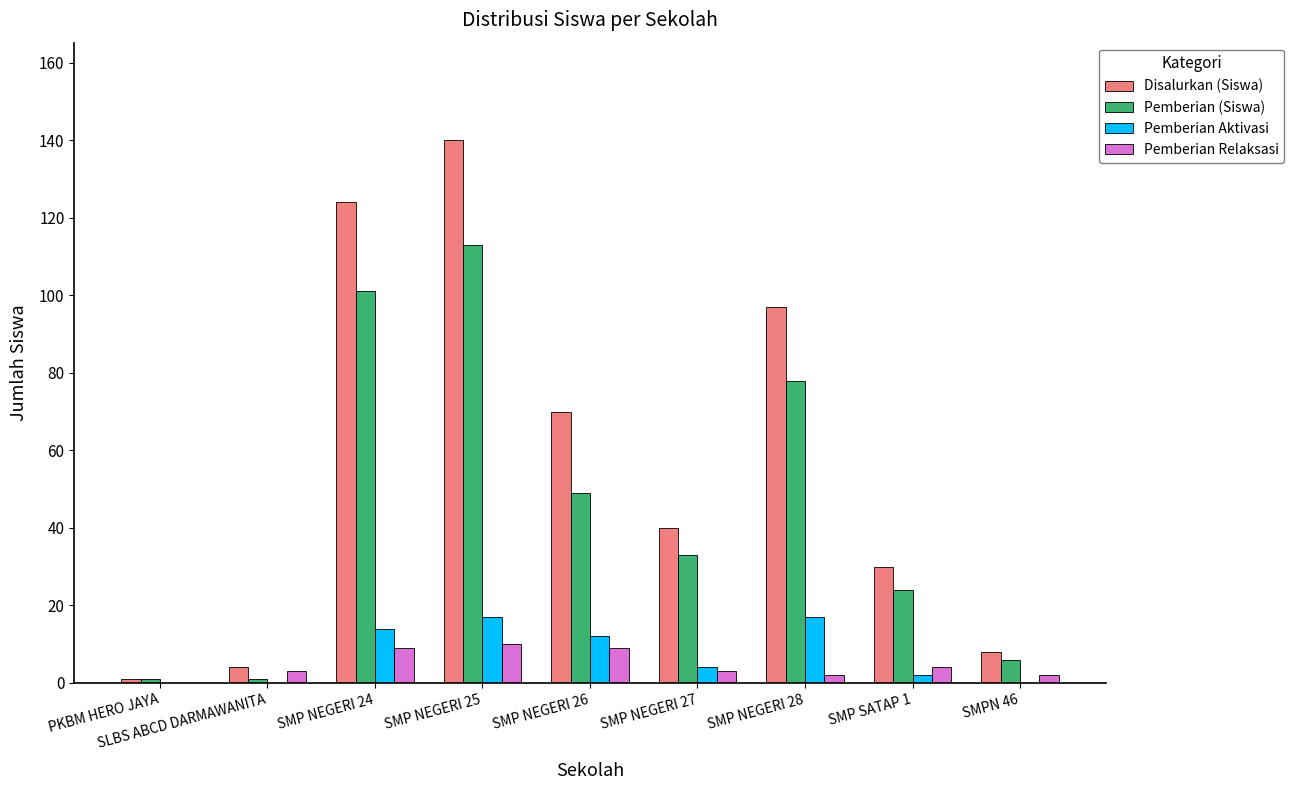

How many distinct data groups are displayed?

4